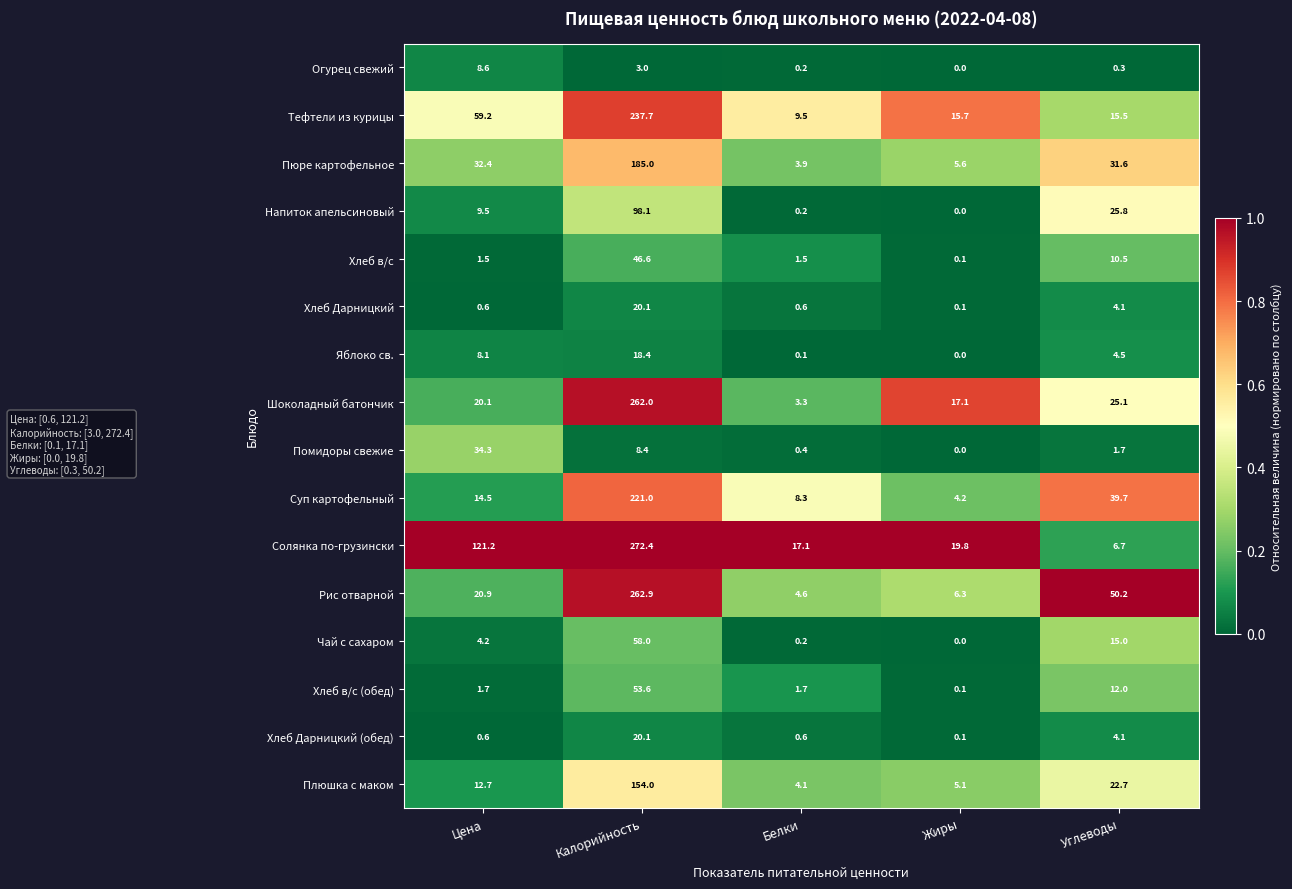

Where is Яблоко св. nearest to the value 9?

Цена